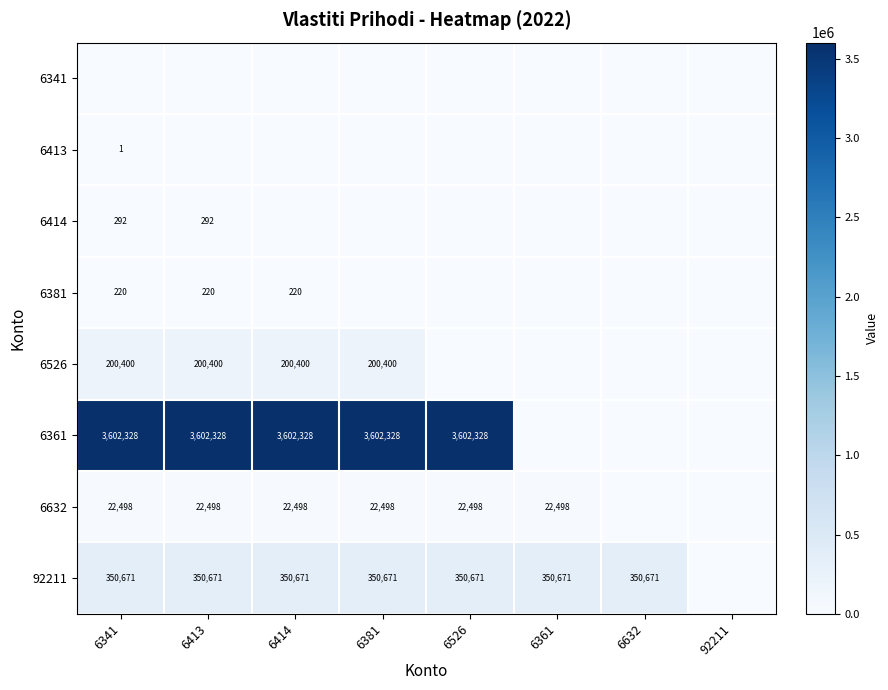

Is it true that 6361 equals 1028709 at 6341?

False